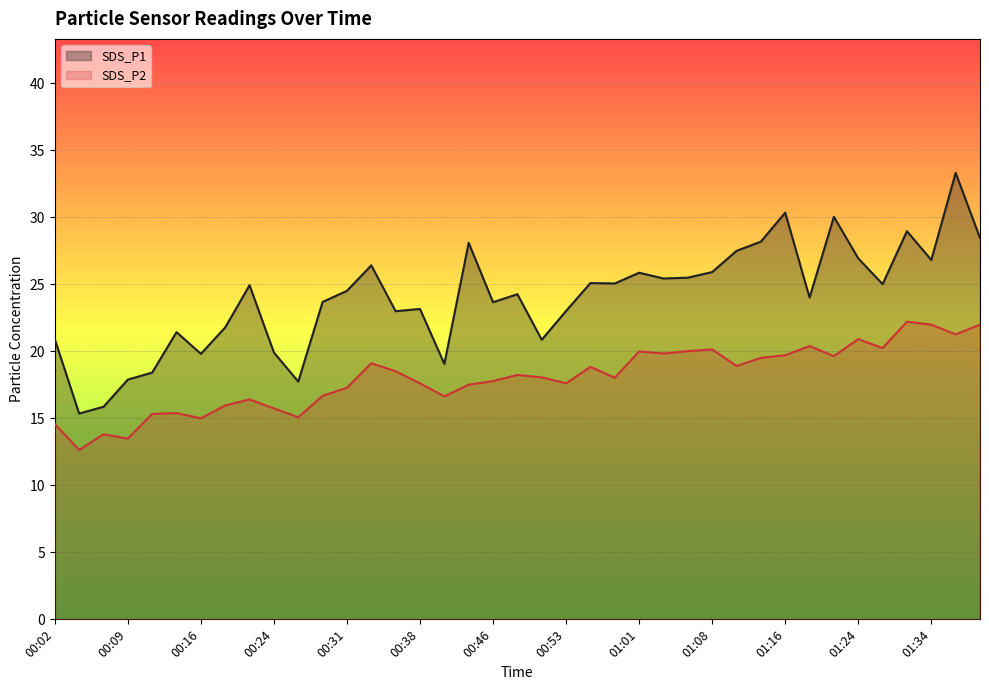

True or false: SDS_P2 has a value of 20.4 at 01:18.

True